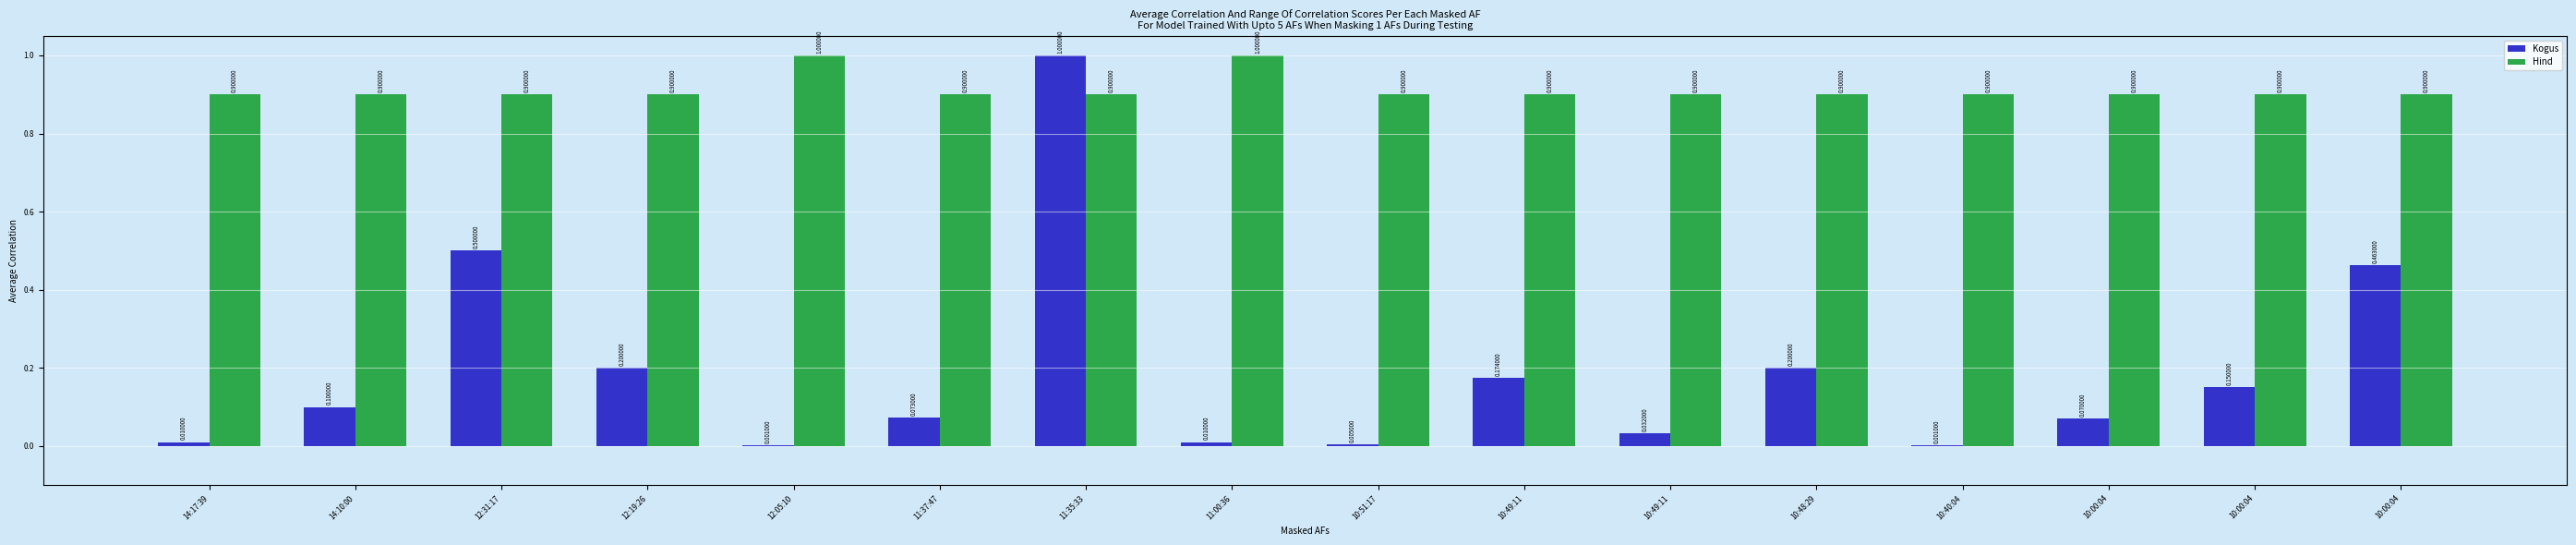

Which series changed the most between 14:17:39 and 10:00:04?

Kogus